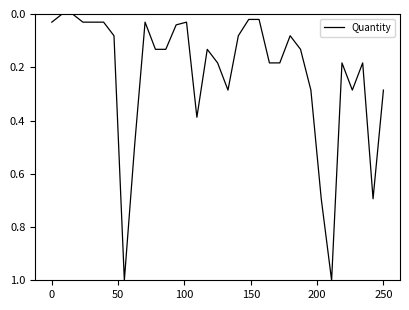

What is the greatest value displayed?

1.0